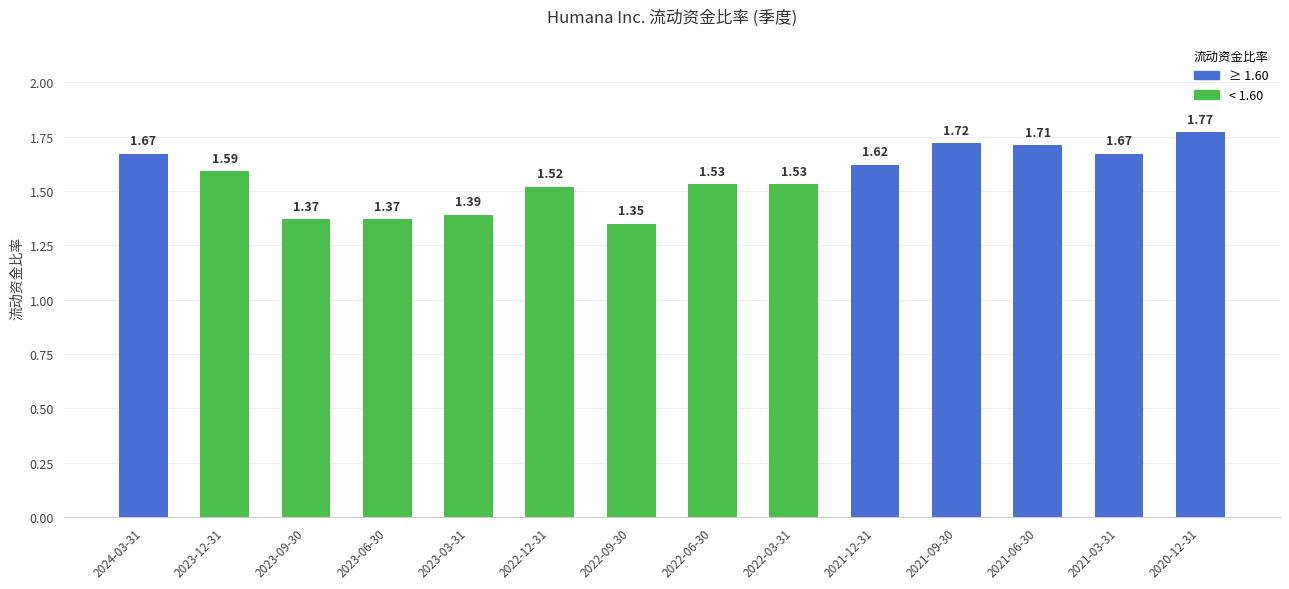

What is the difference between the maximum and minimum values?

0.4